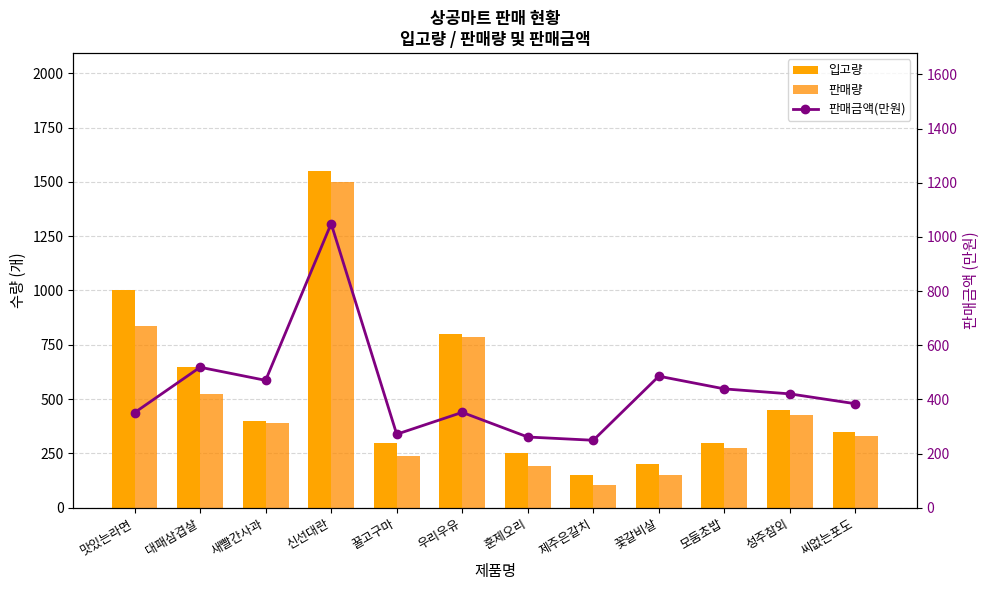

Rank the categories by 판매금액(만원) value from lowest to highest.

제주은갈치, 훈제오리, 꿀고구마, 맛있는라면, 우리우유, 씨없는포도, 성주참외, 모둠초밥, 새빨간사과, 꽃갈비살, 대패삼겹살, 신선대란